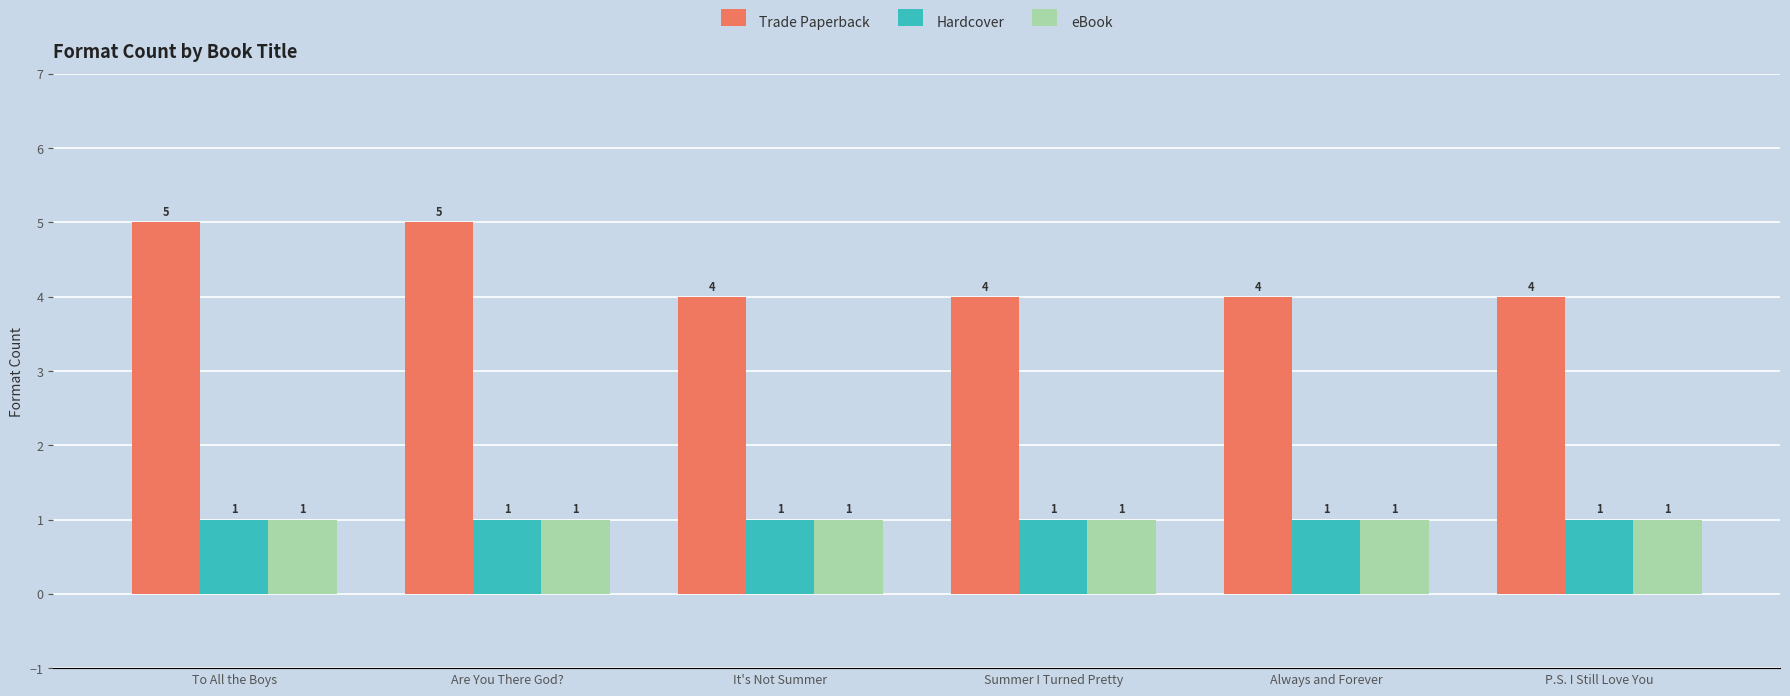

What is the sum of all eBook values?

6